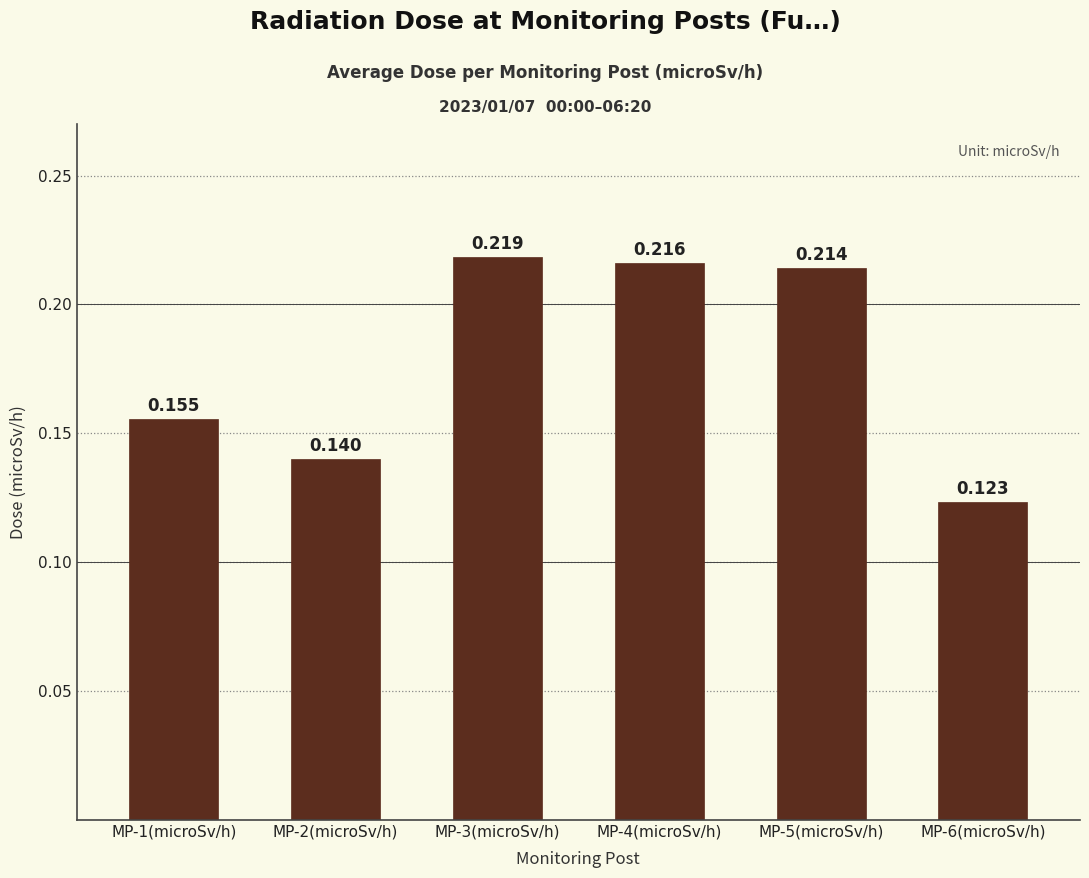

Rank the categories by value from highest to lowest.

MP-3(microSv/h), MP-4(microSv/h), MP-5(microSv/h), MP-1(microSv/h), MP-2(microSv/h), MP-6(microSv/h)